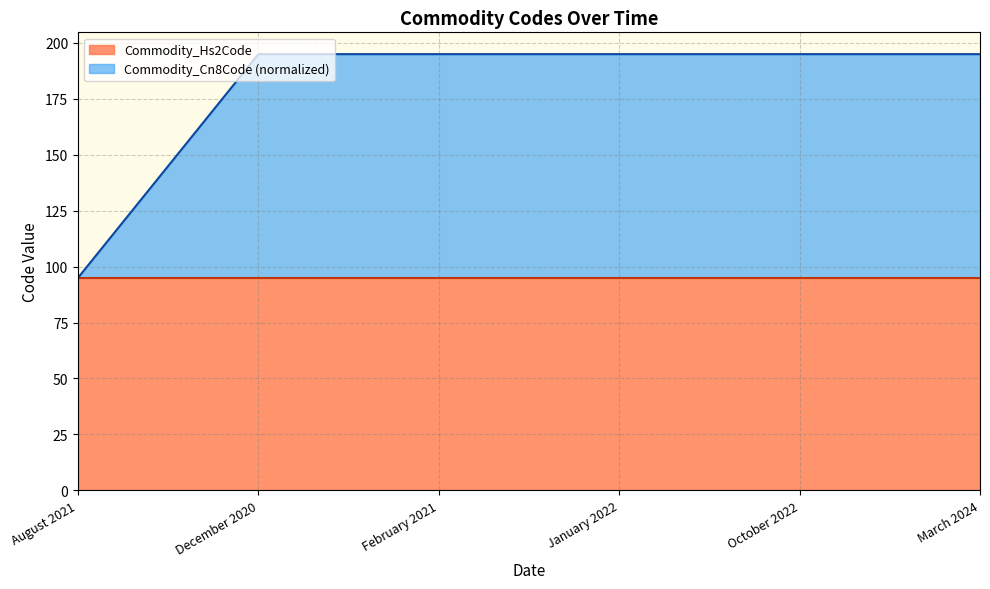

True or false: the data has more than 1 interior local peaks.

False